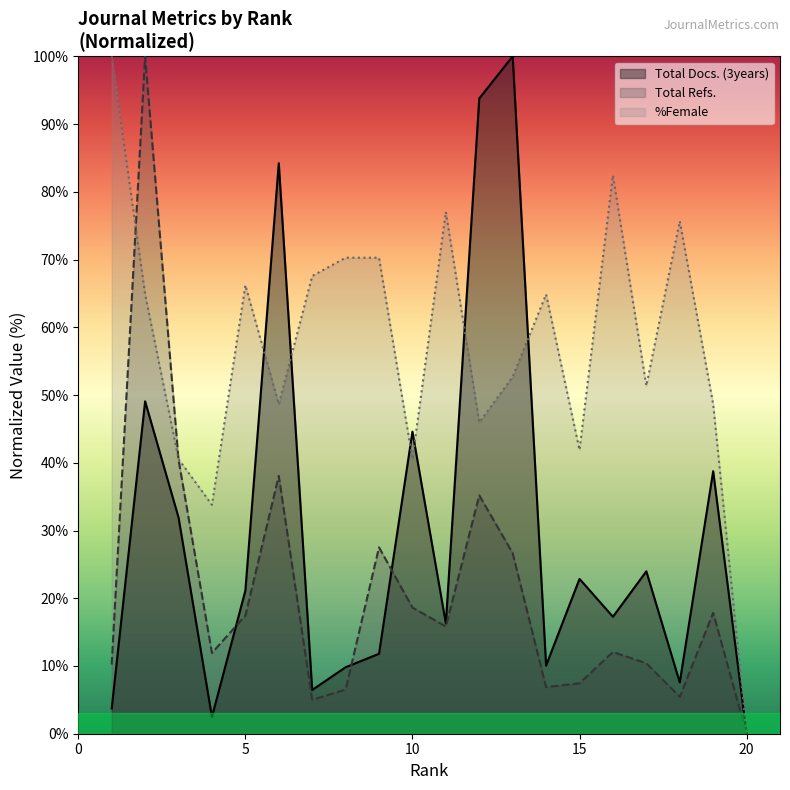

The %Female series shows 131.5 at 1. True or false?

False